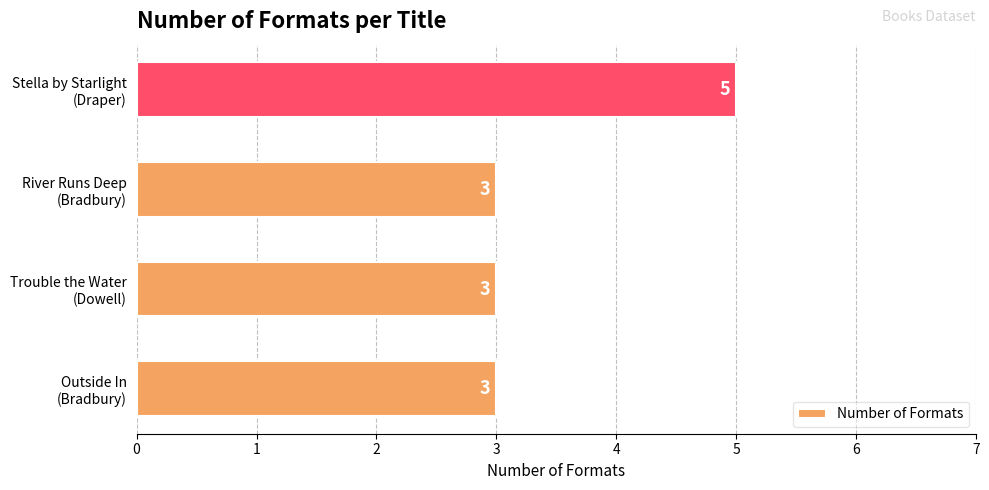

How many bars are there in total?

4